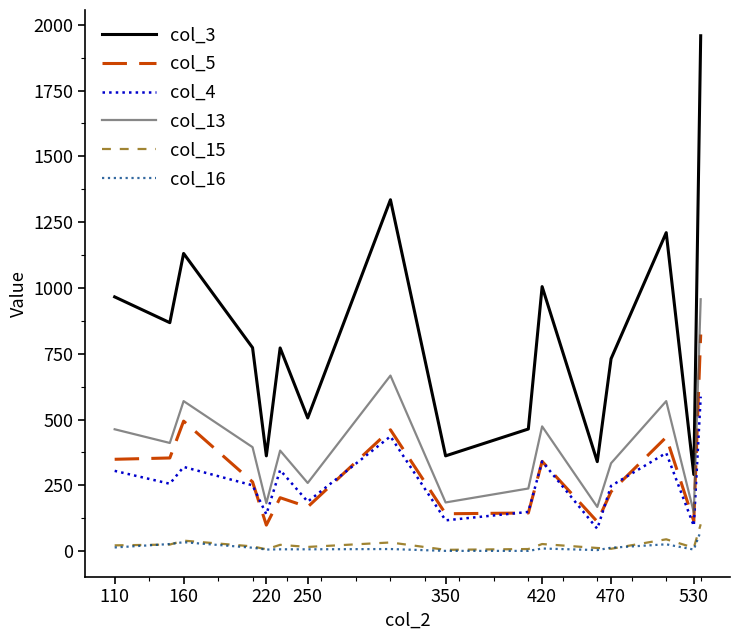

Which series has the largest total across all categories?

col_3